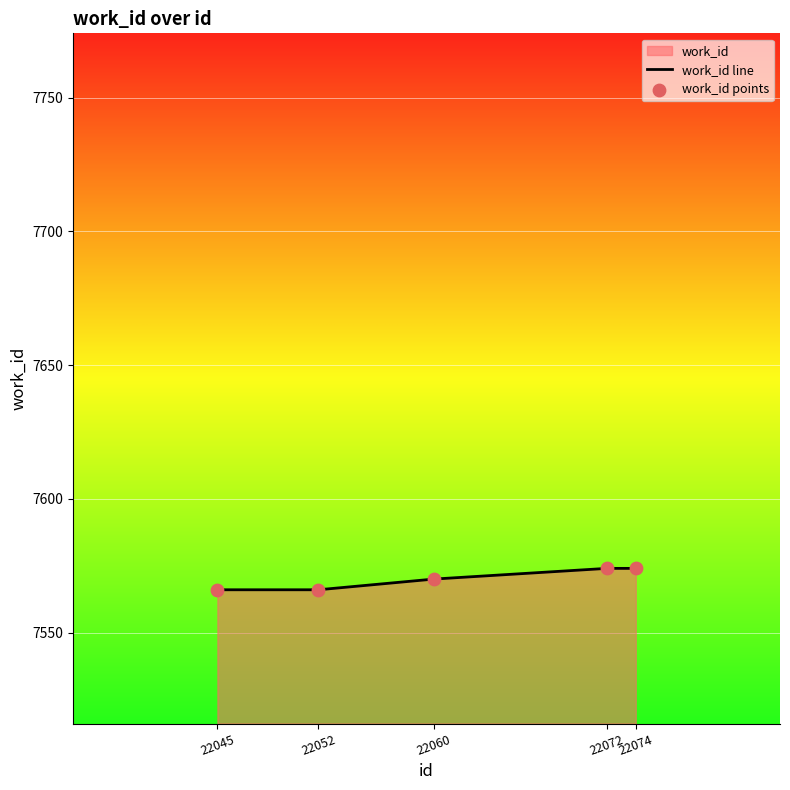

What is the total value across all series at 22074?

15148